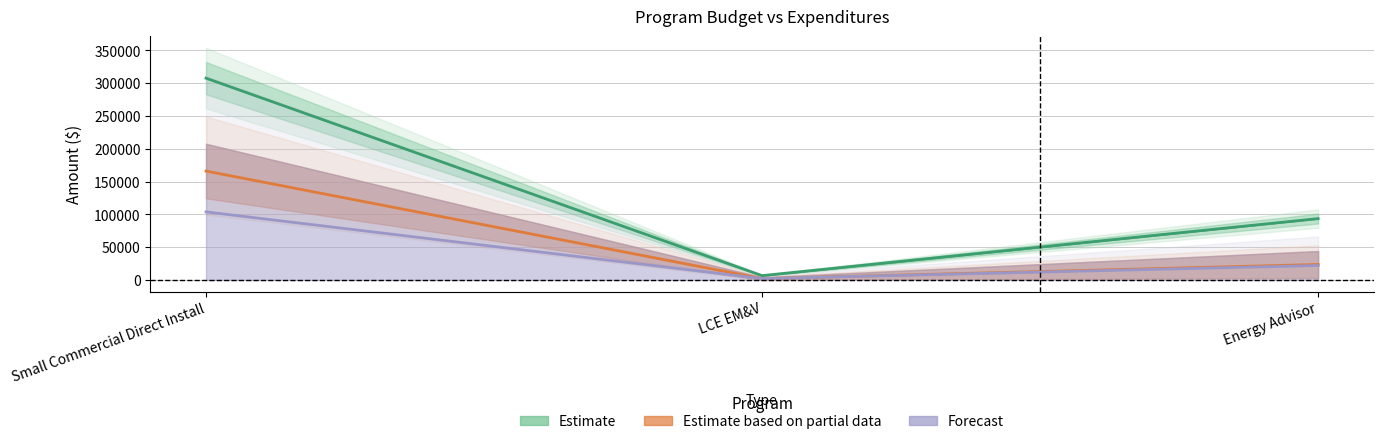

Is it true that Estimate equals 6689.0 at LCE EM&V?

True